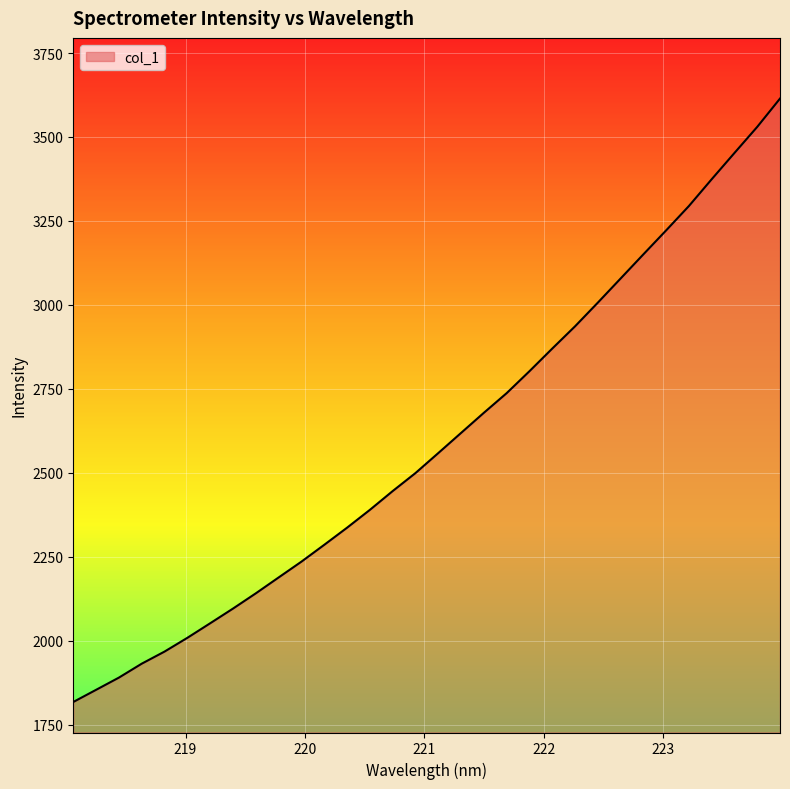

What is the minimum value shown in the chart?

1817.6